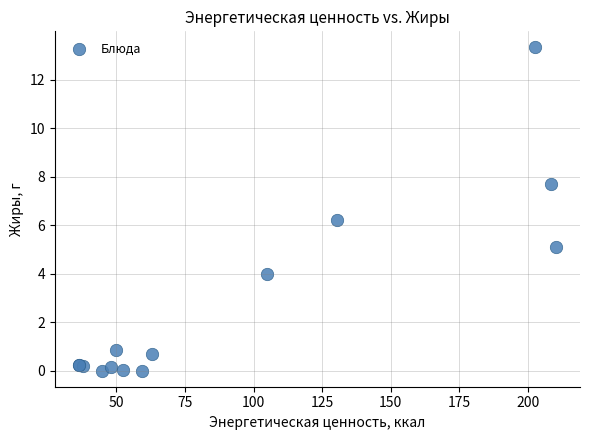

What Y value in the scatter plot is closest to 6?

6.2